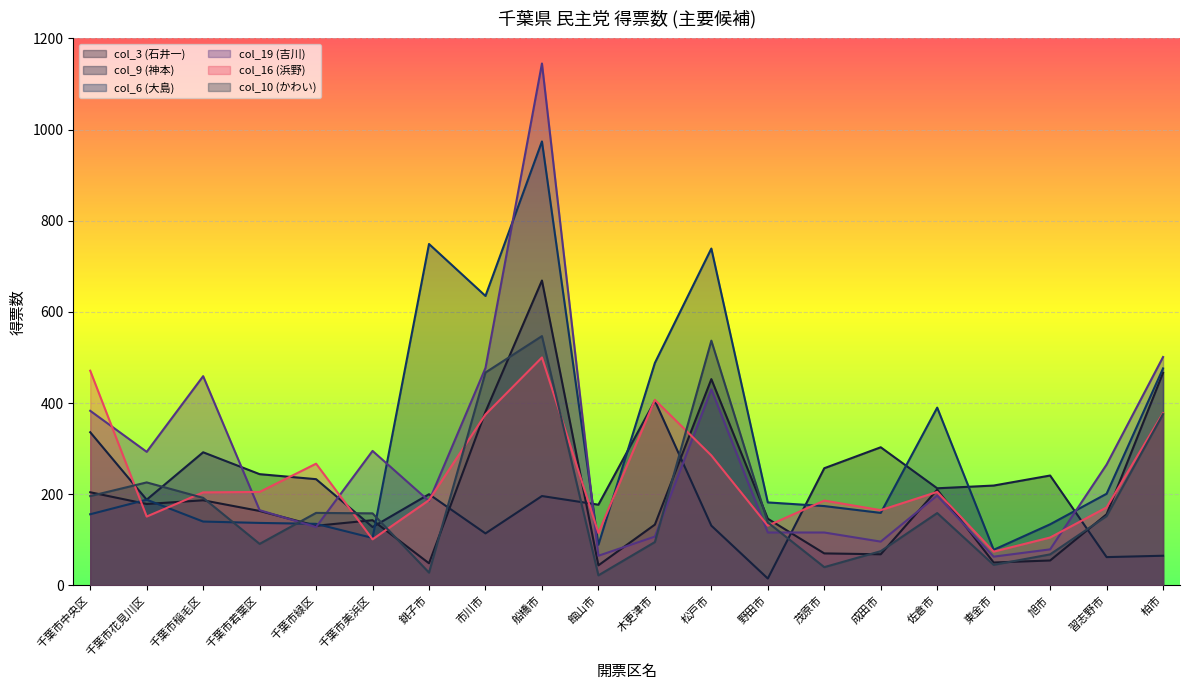

Between which two adjacent categories do col_3 (石井一) and col_9 (神本) first intersect?

千葉市緑区 and 千葉市美浜区